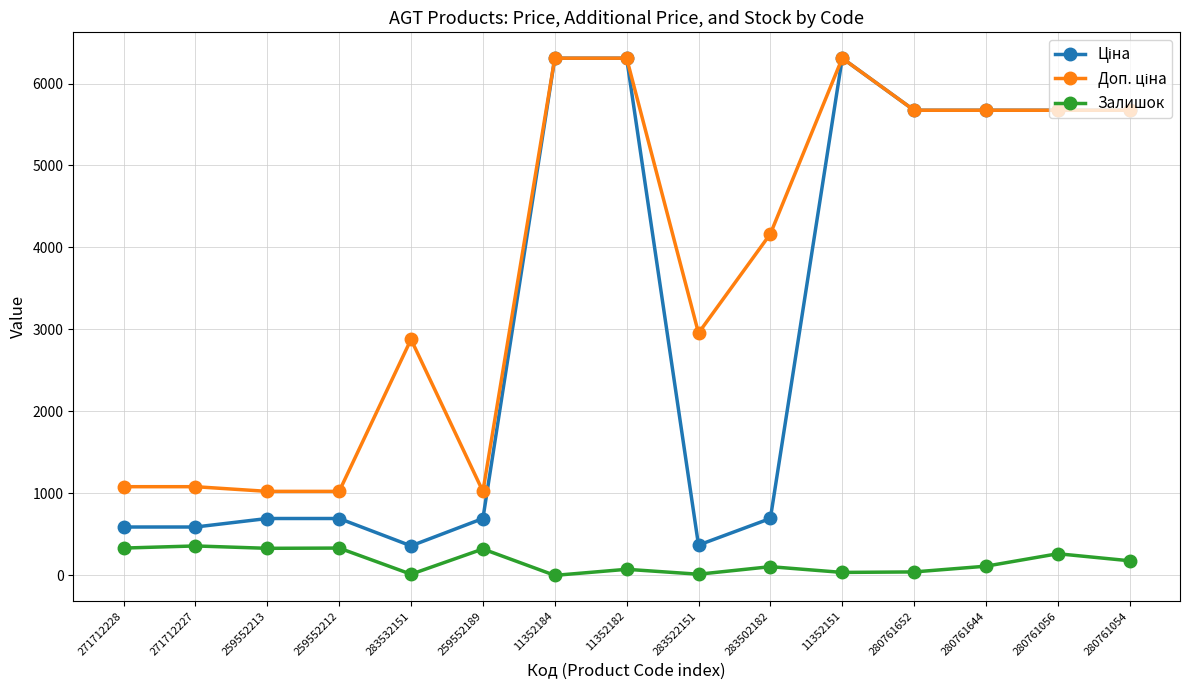

What is the highest value of the Залишок series?

359.0